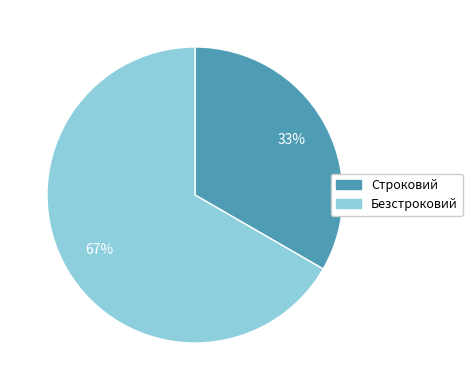

To the nearest percent, what is the combined percentage of Строковий and Безстроковий?

100%